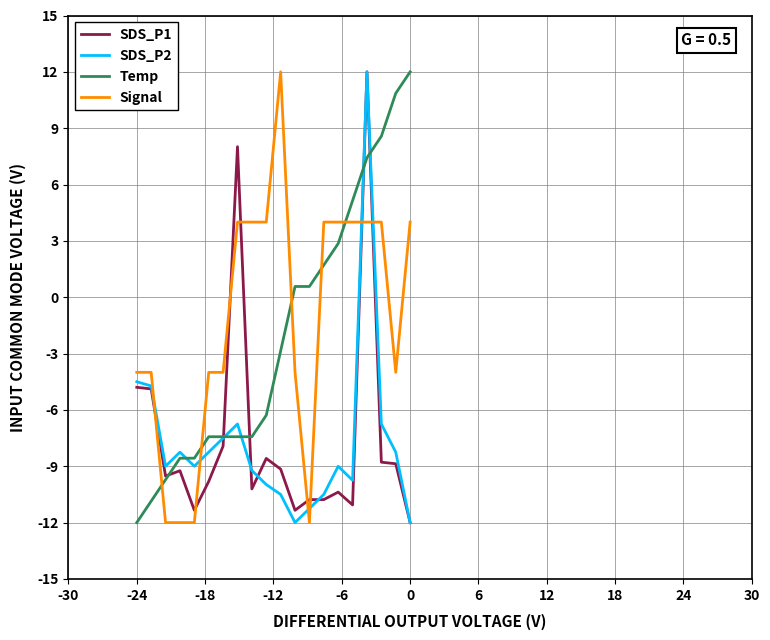

Which series ends up on top after the final intersection of Signal and SDS_P1?

Signal